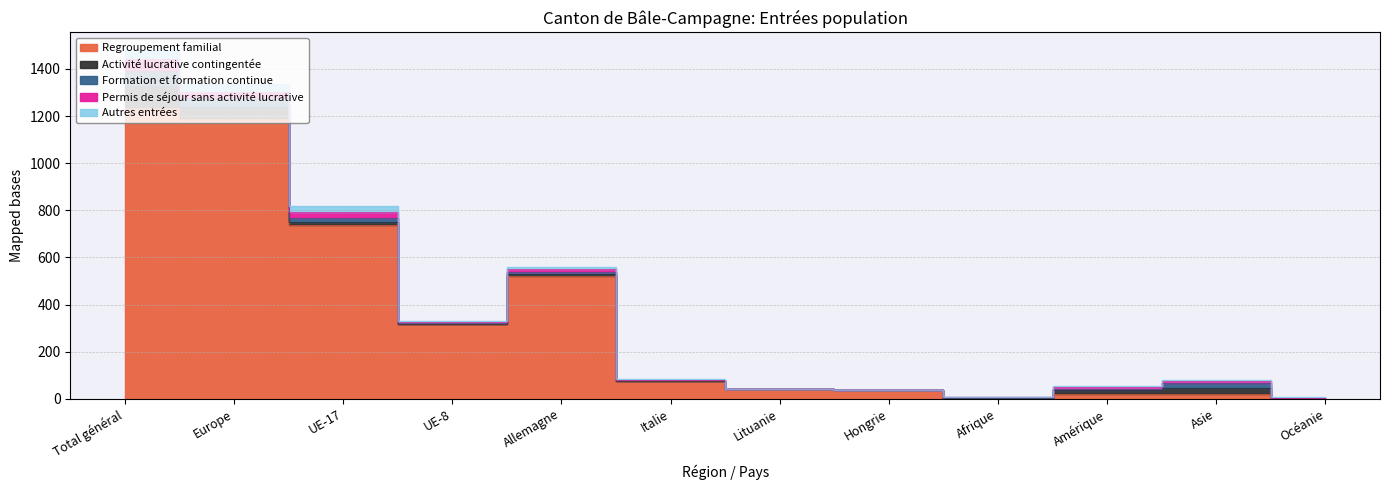

What is the sum of all Autres entrées values?

124